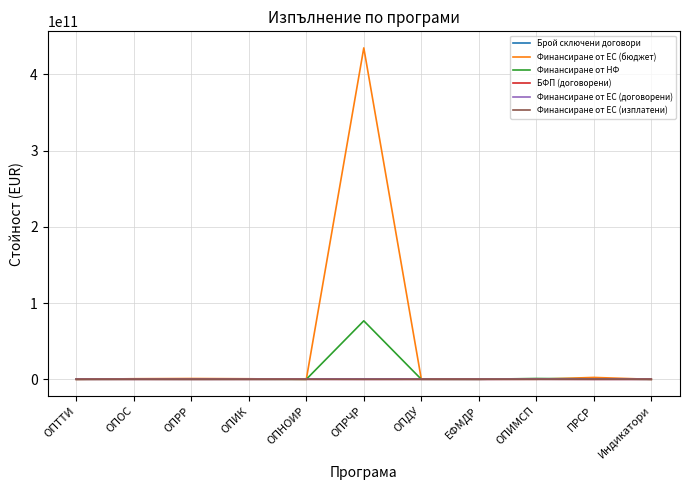

Which series has the largest total across all categories?

Финансиране от ЕС (бюджет)